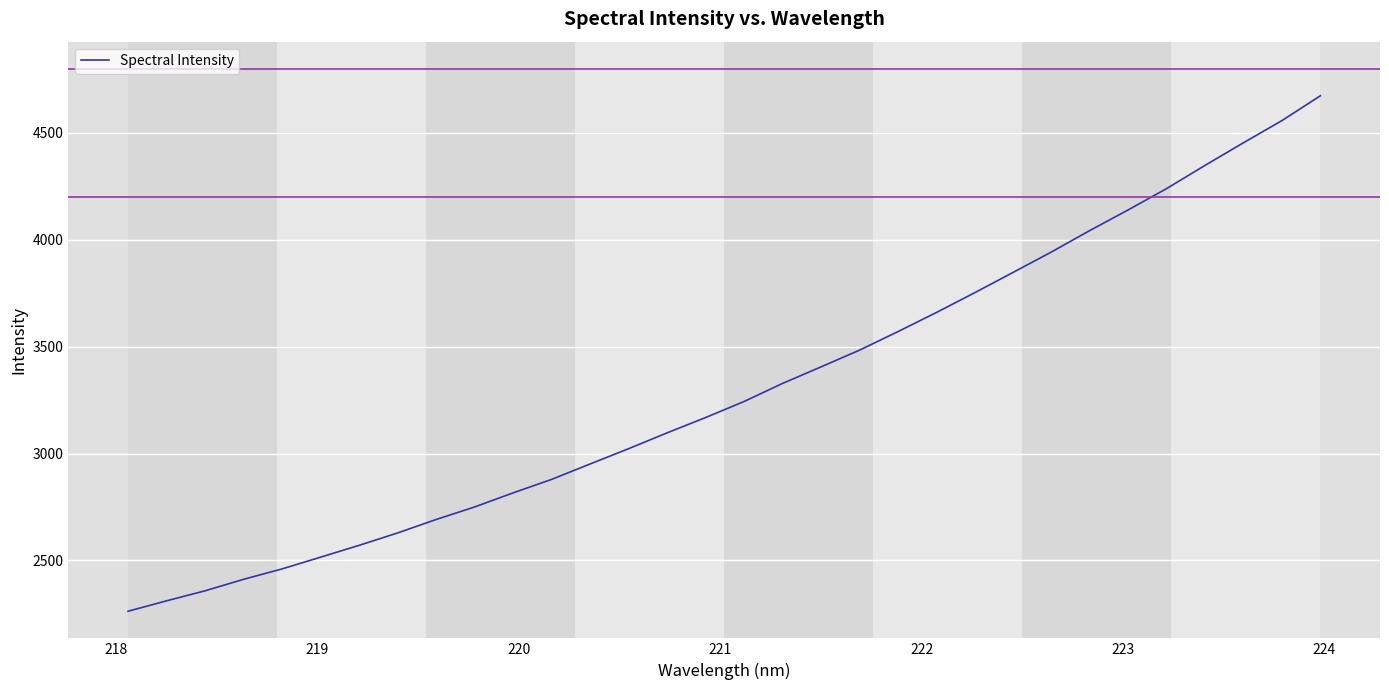

What is the difference between the maximum and minimum values?

2411.5